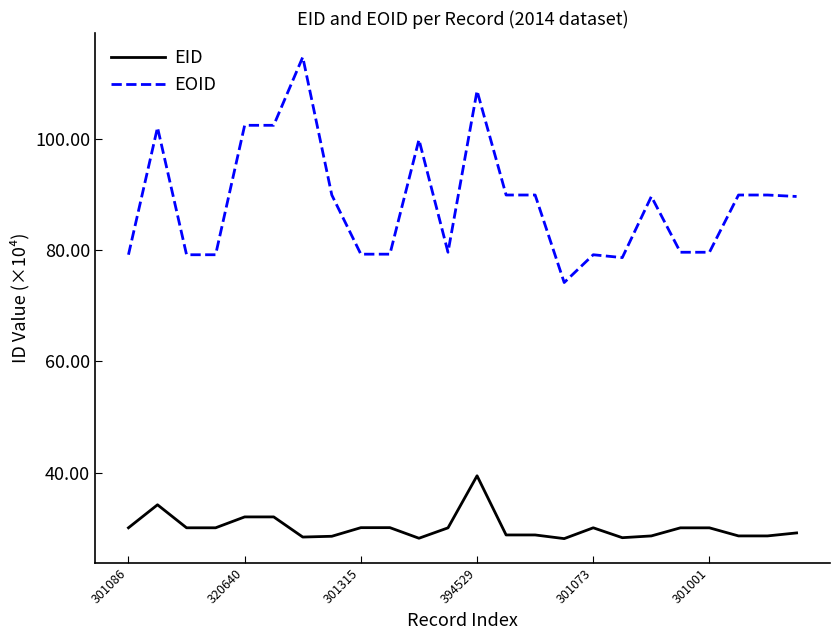

Rank the series by their maximum value, from lowest to highest.

EID, EOID